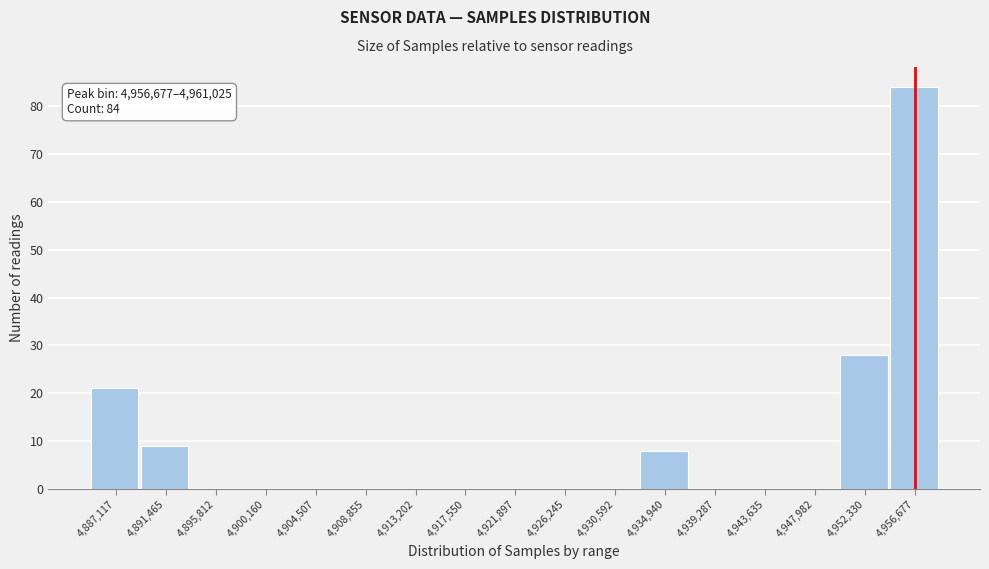

Reading left to right, list all the values displayed in this chart.

4,887,117=21	4,891,465=9	4,895,812=0	4,900,160=0	4,904,507=0	4,908,855=0	4,913,202=0	4,917,550=0	4,921,897=0	4,926,245=0	4,930,592=0	4,934,940=8	4,939,287=0	4,943,635=0	4,947,982=0	4,952,330=28	4,956,677=84